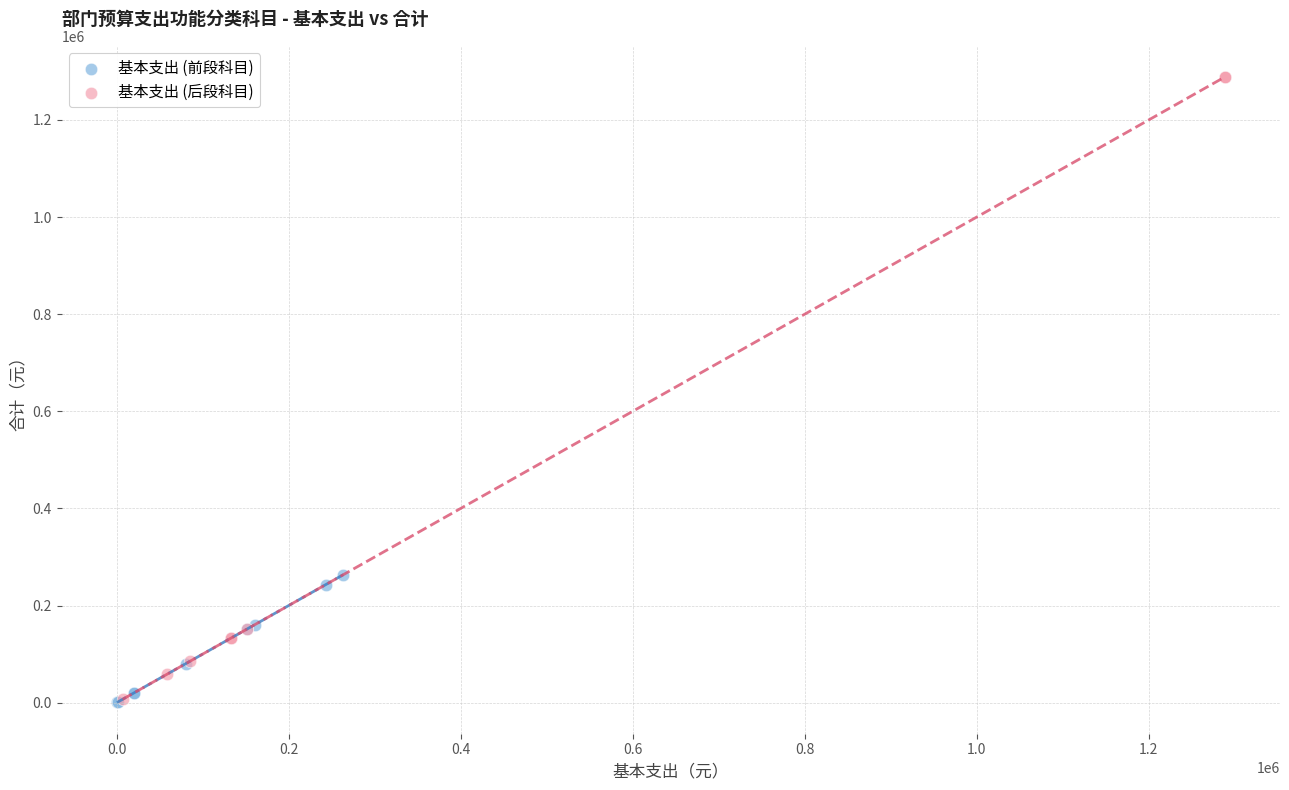

Which series contains the highest Y value?

基本支出 (后段科目)